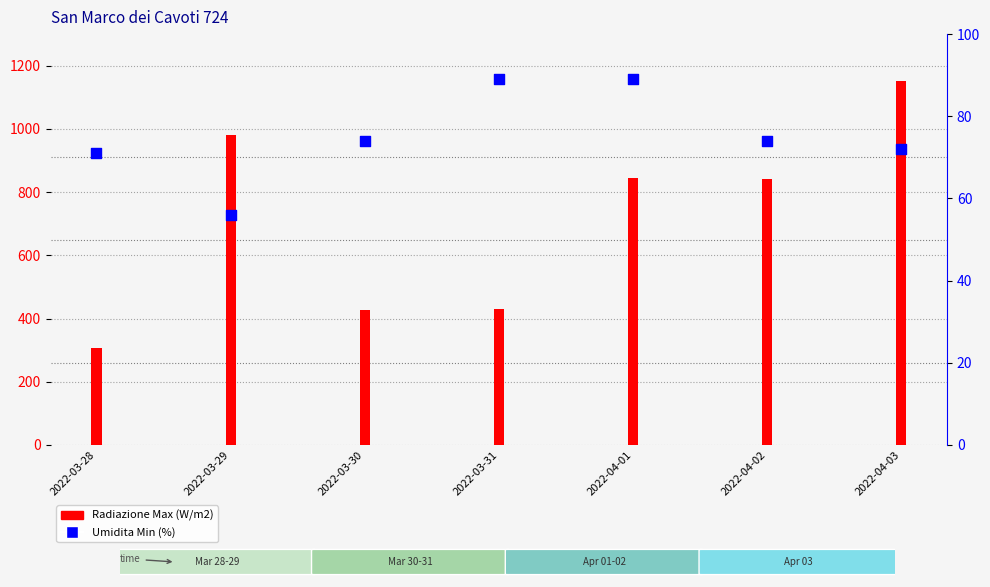

Which series reaches the minimum Y coordinate?

Umidita Min (%)